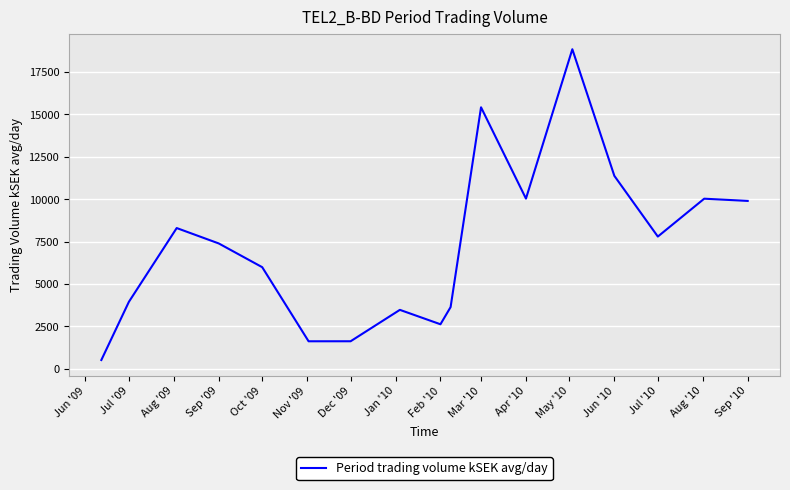

What is the smallest value displayed?

520.4